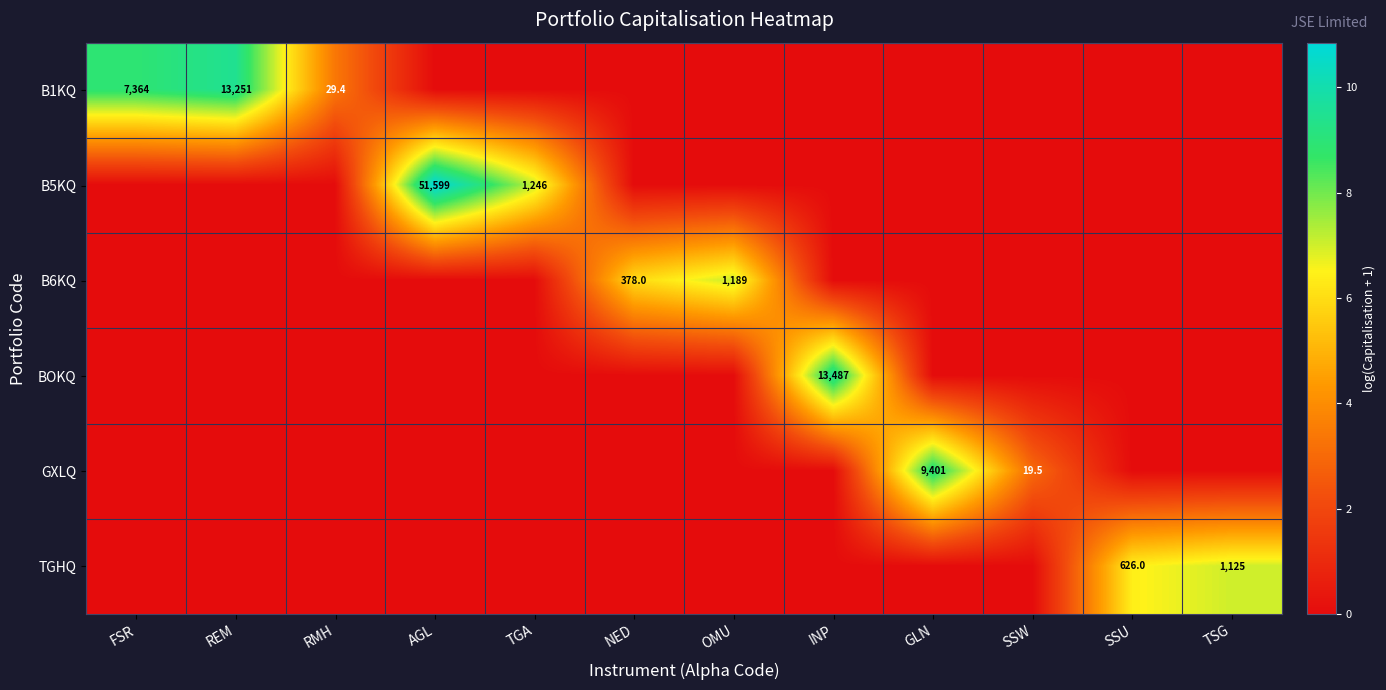

Is the value of B1KQ at RMH greater than the value of GXLQ at GLN?

No